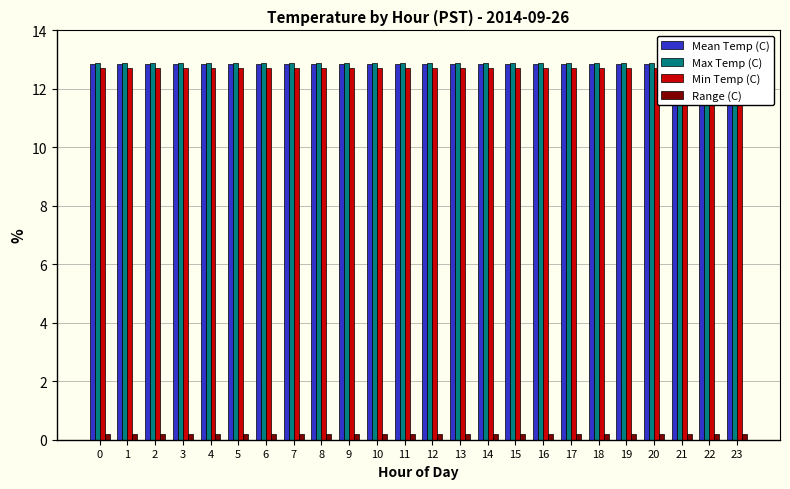

Reading left to right, extract all data points from this chart.

Mean Temp (C): 12.8	12.8	12.8	12.8	12.8	12.8	12.8	12.8	12.8	12.8	12.8	12.8	12.8	12.8	12.8	12.8	12.8	12.8	12.8	12.8	12.8	12.8	12.8	12.8
Max Temp (C): 12.9	12.9	12.9	12.9	12.9	12.9	12.9	12.9	12.9	12.9	12.9	12.9	12.9	12.9	12.9	12.9	12.9	12.9	12.9	12.9	12.9	12.9	12.9	12.9
Min Temp (C): 12.7	12.7	12.7	12.7	12.7	12.7	12.7	12.7	12.7	12.7	12.7	12.7	12.7	12.7	12.7	12.7	12.7	12.7	12.7	12.7	12.7	12.7	12.7	12.7
Range (C): 0.2	0.2	0.2	0.2	0.2	0.2	0.2	0.2	0.2	0.2	0.2	0.2	0.2	0.2	0.2	0.2	0.2	0.2	0.2	0.2	0.2	0.2	0.2	0.2